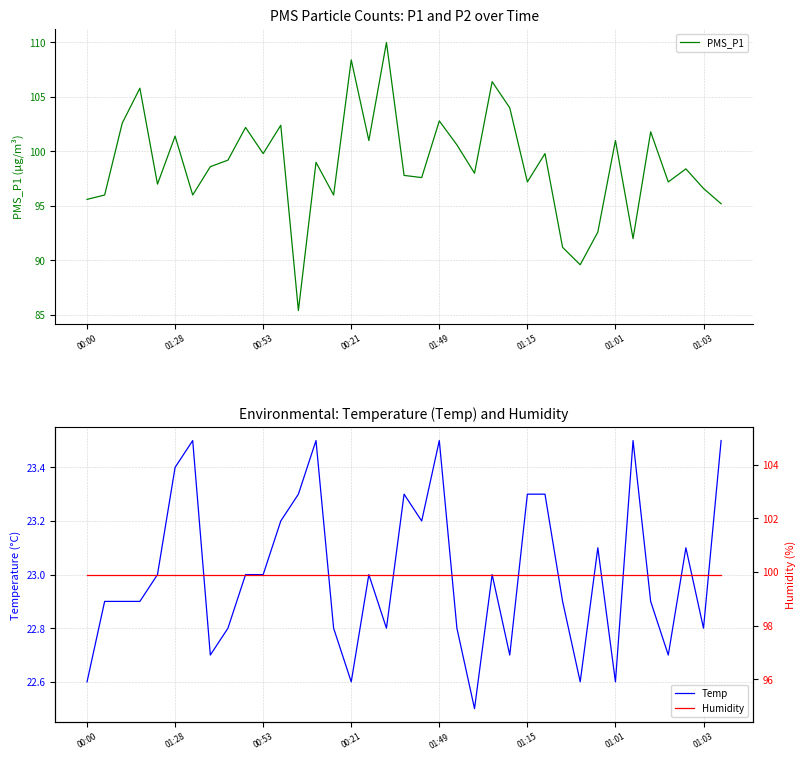

At which category is the sum across all series the highest?

17